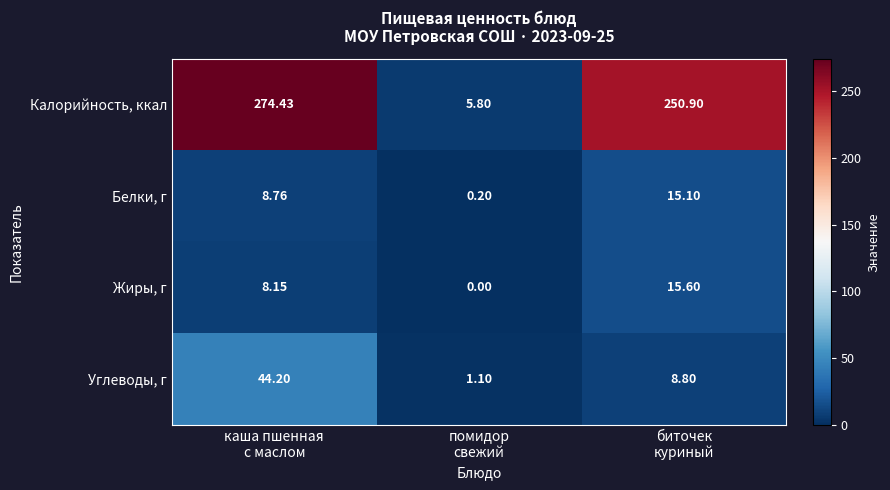

List the series in order of their peak value, highest first.

Калорийность, ккал, Углеводы, г, Жиры, г, Белки, г